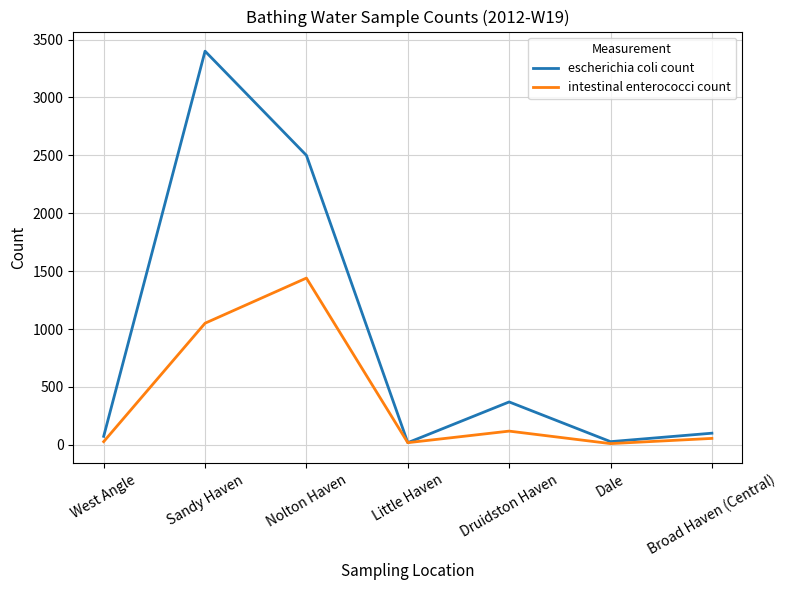

Rank the series by their average value, from highest to lowest.

escherichia coli count, intestinal enterococci count